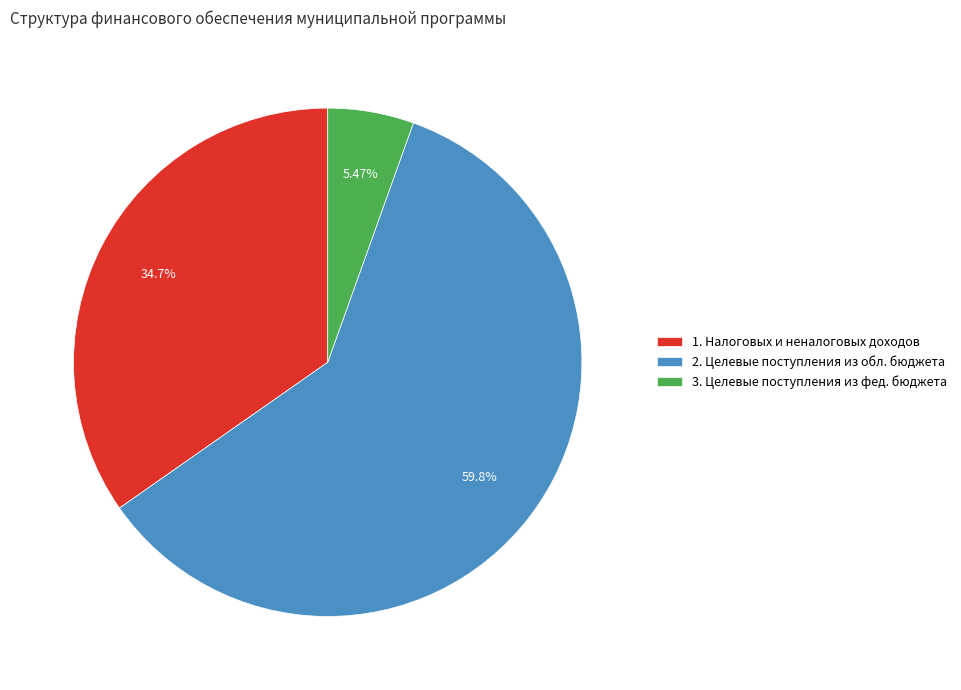

To the nearest percent, what is the average slice percentage?

33%